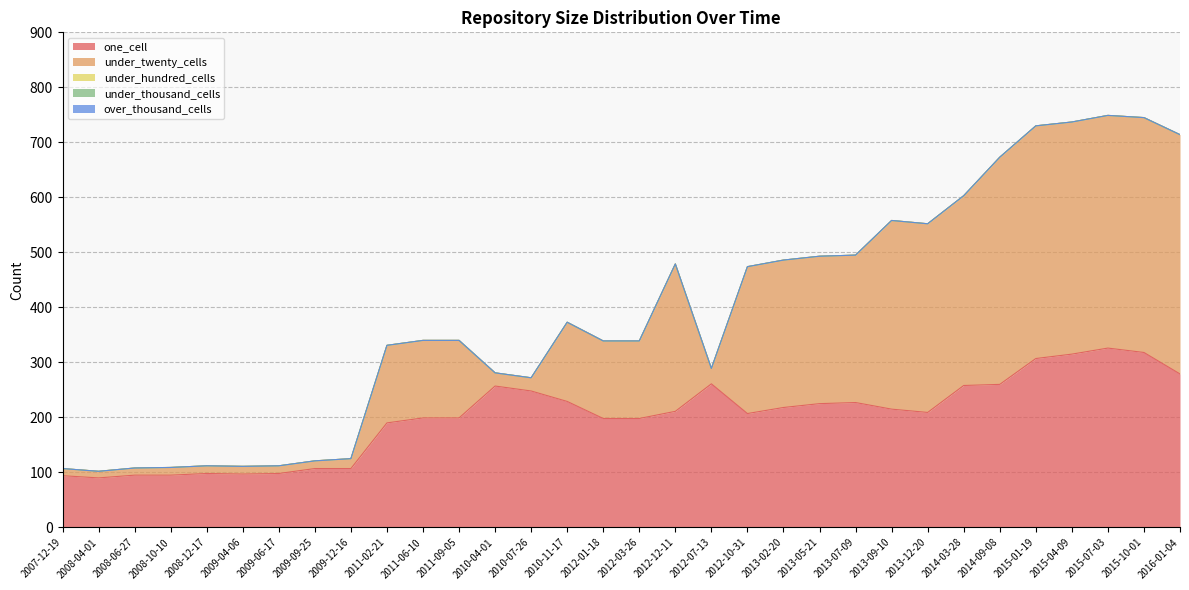

At 2009-06-17, list the series in order from smallest to largest.

under_hundred_cells, under_thousand_cells, over_thousand_cells, under_twenty_cells, one_cell